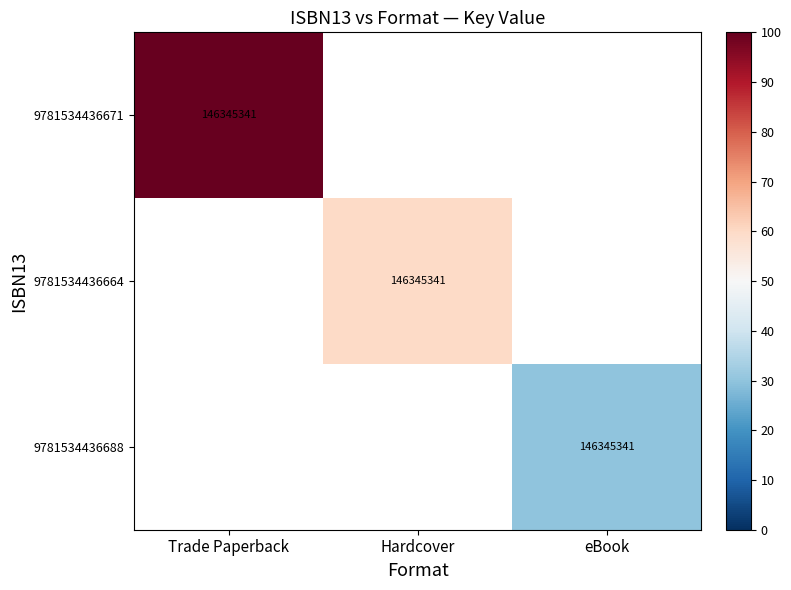

True or false: 9781534436664 has a value of 84138548 at Hardcover.

False